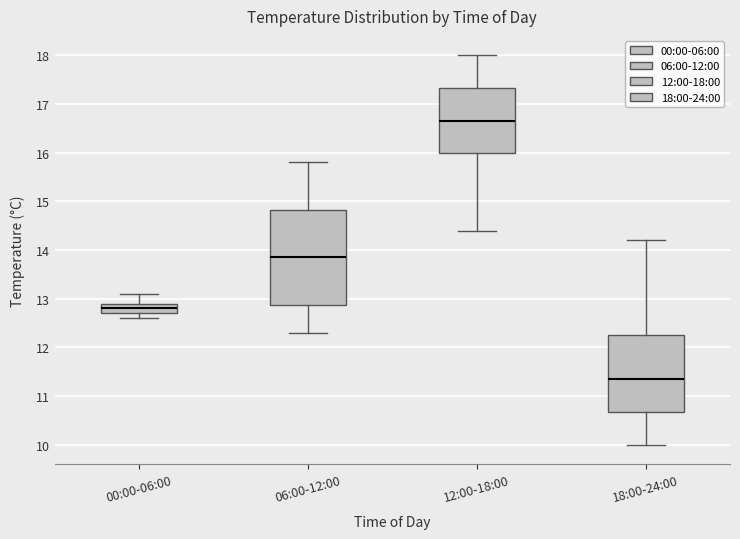

Reading left to right, read every box against the y-axis: the position of its median line, the range the box covers, and the ends of its whiskers. The values are not printed on the chart, so give them approximately, as read against the axis.

00:00-06:00: median 12.8, box 12.7 to 12.9, whiskers 12.6 to 13.1
06:00-12:00: median 13.9, box 12.9 to 14.8, whiskers 12.3 to 15.8
12:00-18:00: median 16.7, box 16.0 to 17.3, whiskers 14.4 to 18.0
18:00-24:00: median 11.4, box 10.7 to 12.3, whiskers 10.0 to 14.2